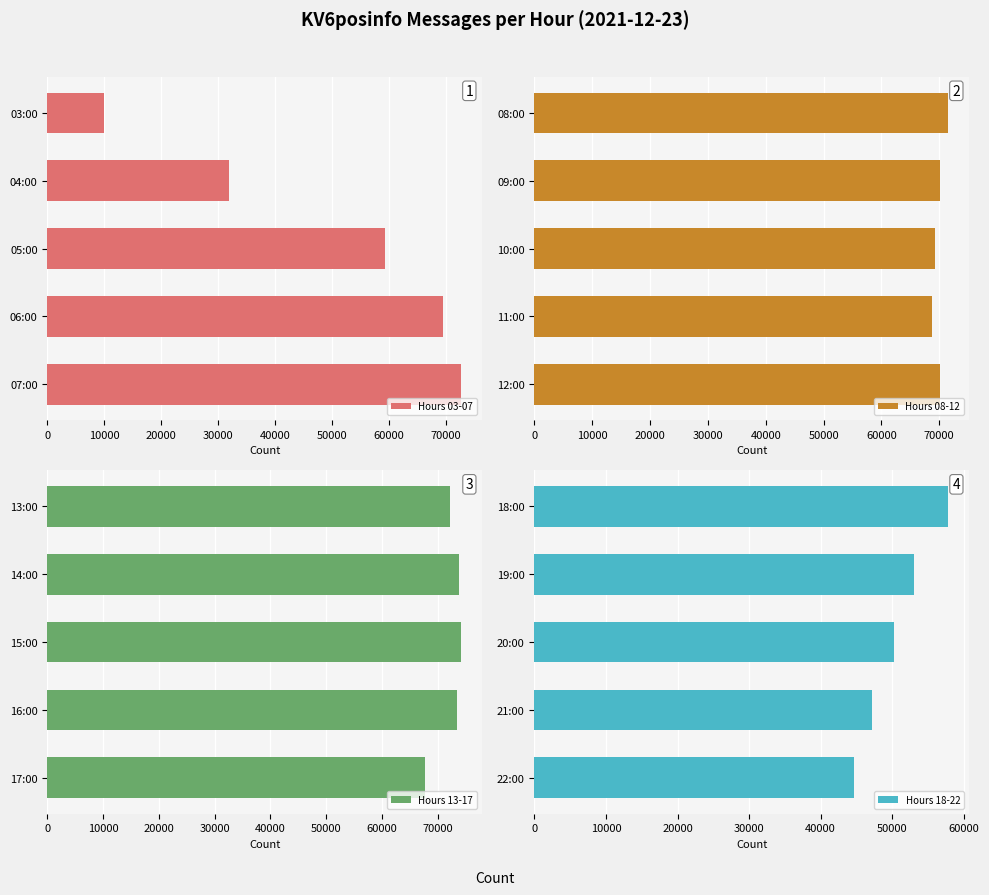

Which category has the lowest value in the Hours 18-22 series?

22:00